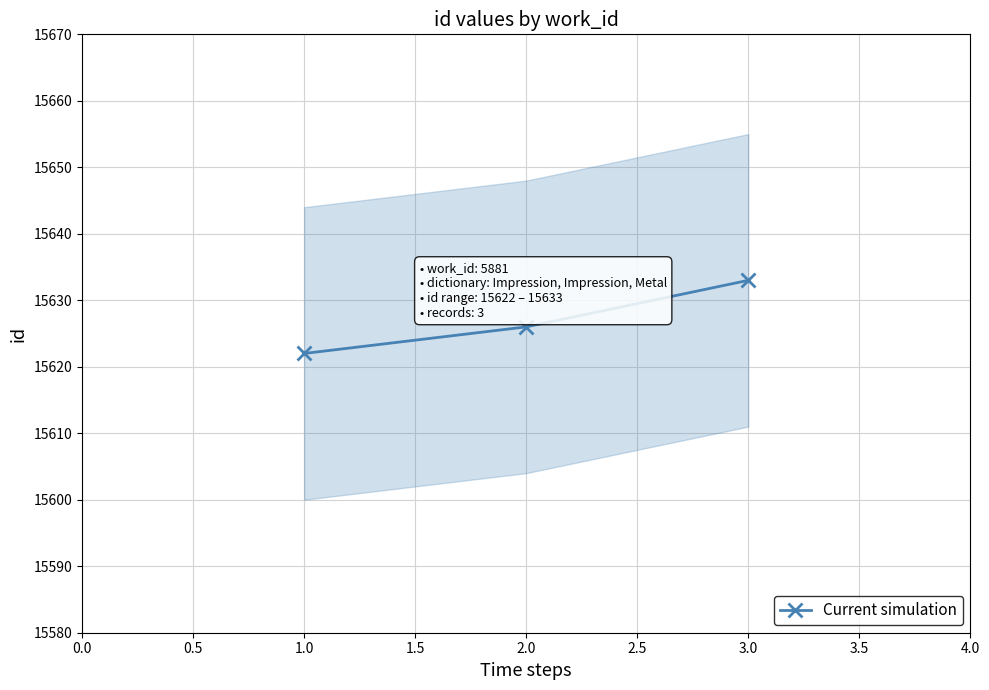

The Current simulation series shows 15633 at 3.0. True or false?

True